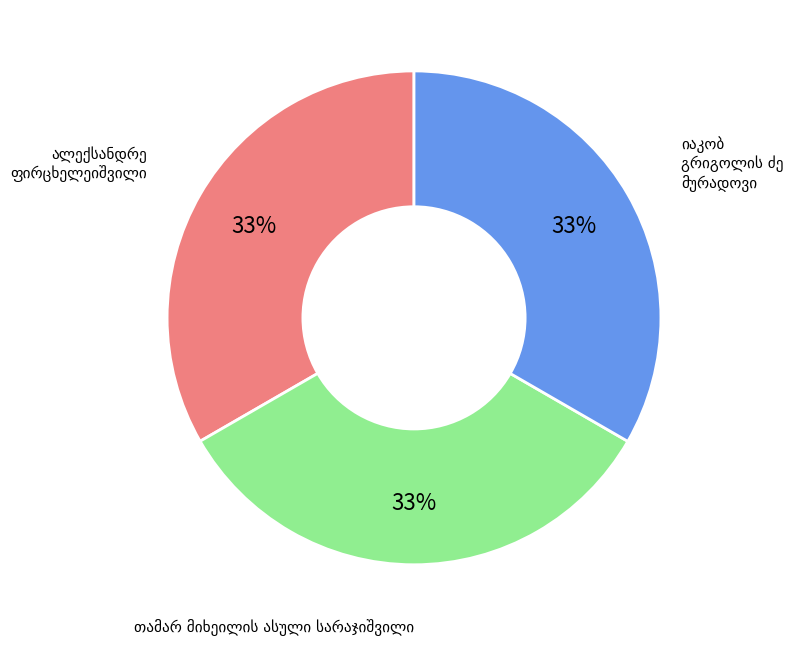

Is there a majority slice in this chart?

No